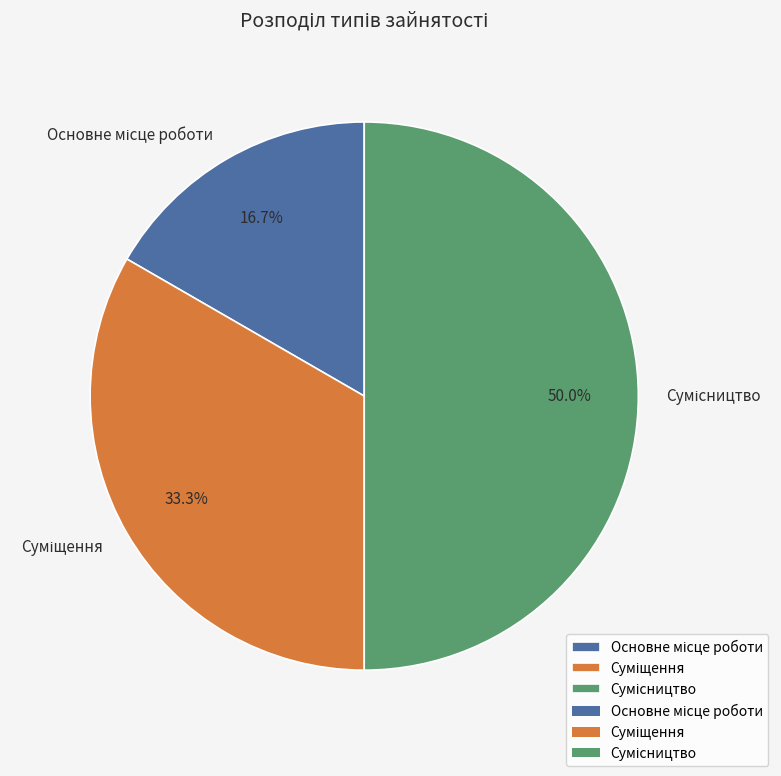

Combined, what portion of the pie is Сумісництво and Суміщення?

83.3%